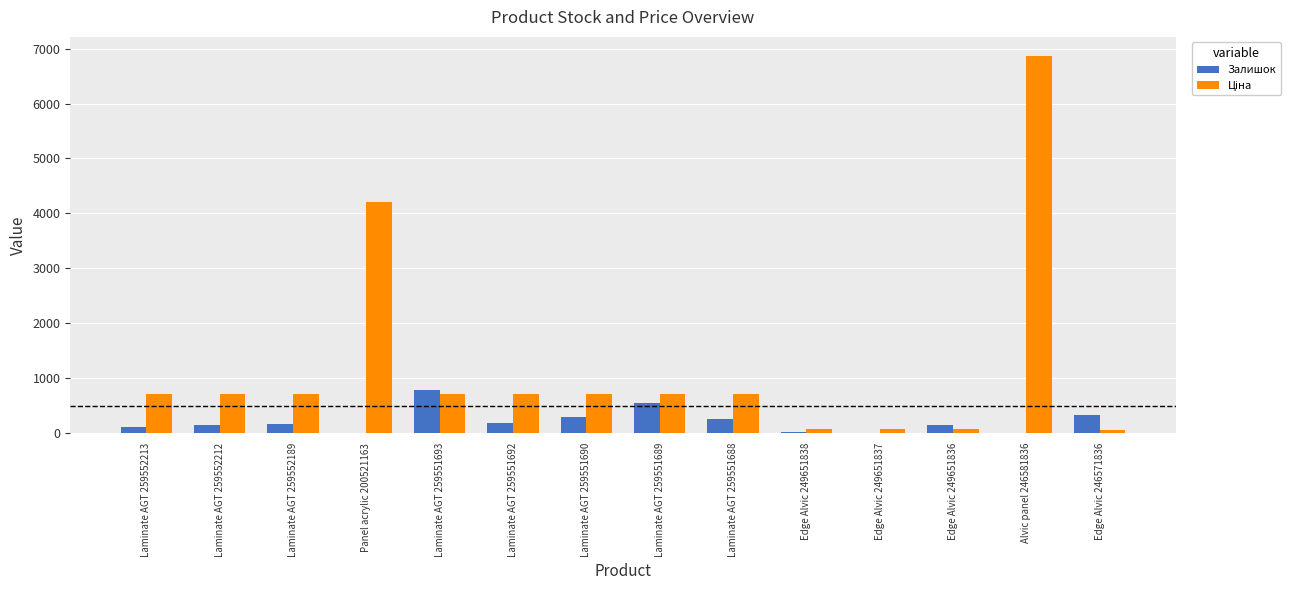

What is the highest value of the Залишок series?

786.0